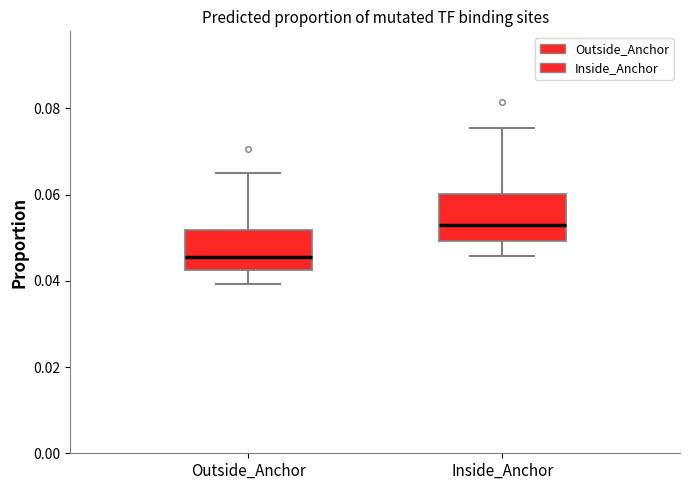

Reading left to right, read every box against the y-axis: the position of its median line, the range the box covers, and the ends of its whiskers. The values are not printed on the chart, so give them approximately, as read against the axis.

Outside_Anchor: median 0.046, box 0.042 to 0.052, whiskers 0.040 to 0.066
Inside_Anchor: median 0.052, box 0.050 to 0.060, whiskers 0.046 to 0.076